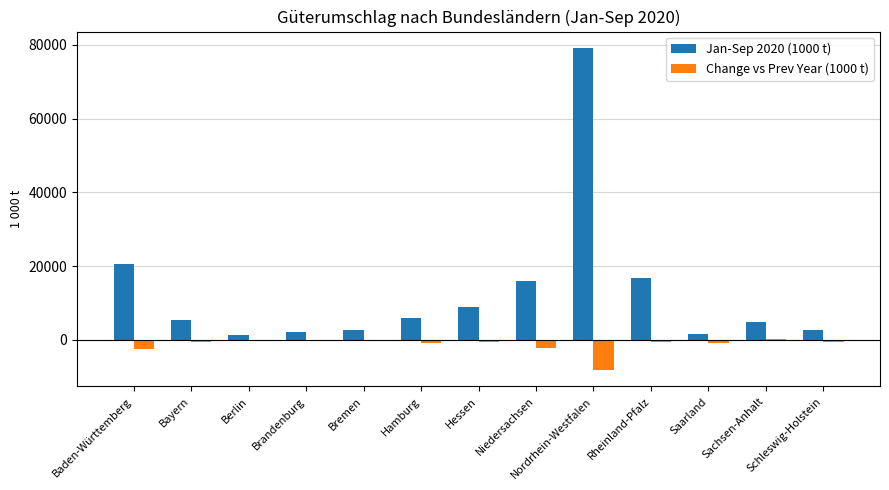

What is the maximum value shown in the chart?

79218.4